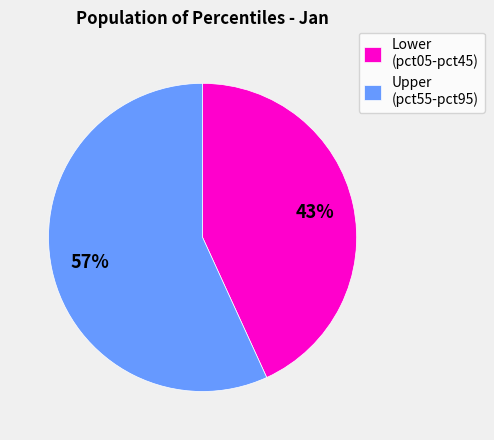

True or false: Lower (pct05-pct45) accounts for 43% of the total.

True